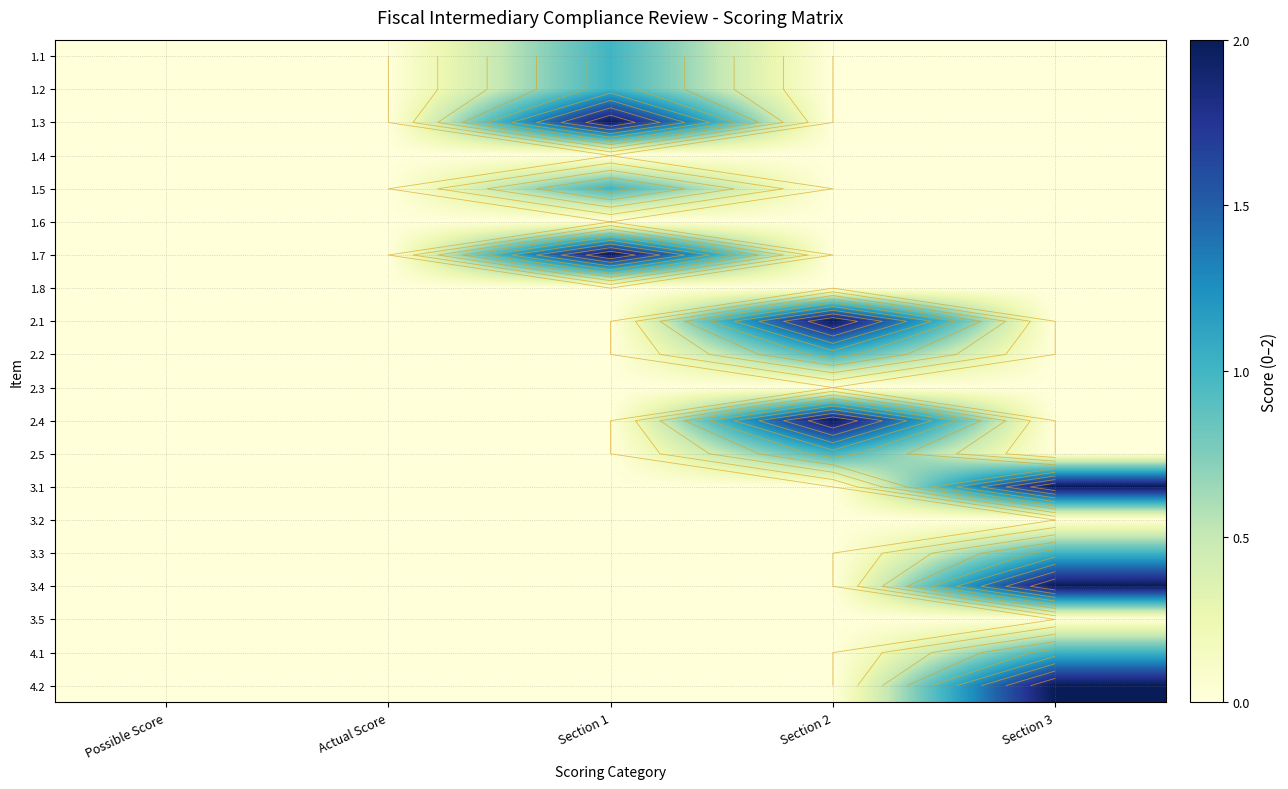

How many data points does each series have?

5